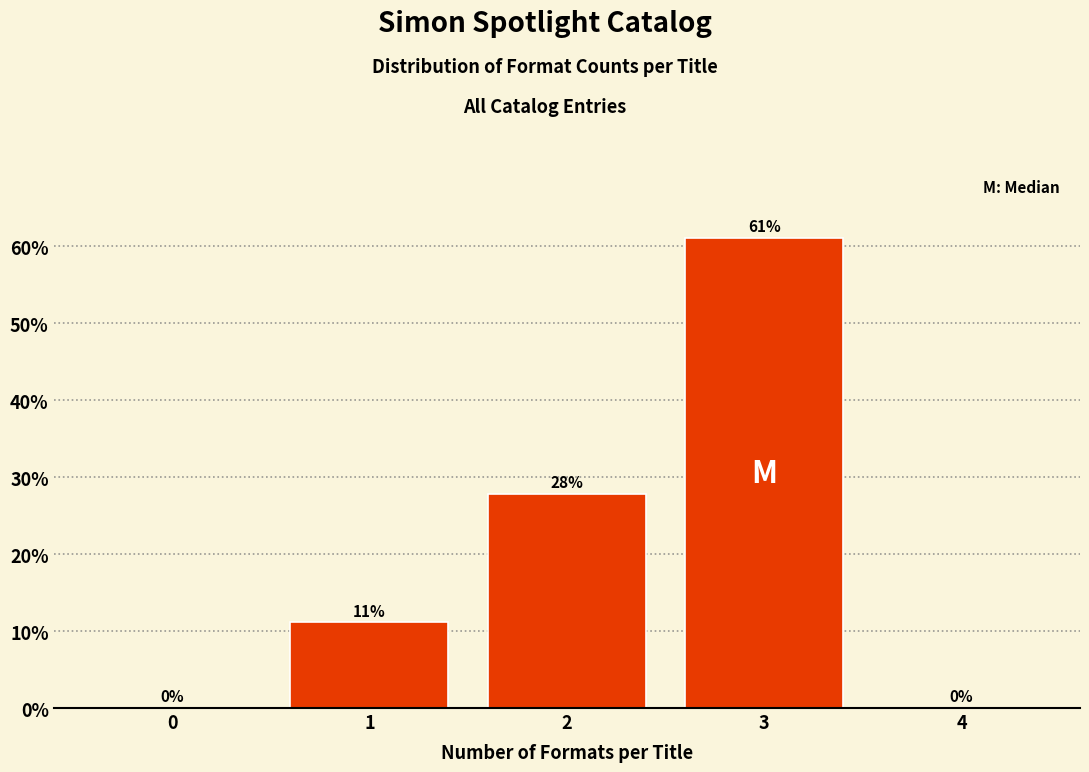

What is the sum of all values?

100.0